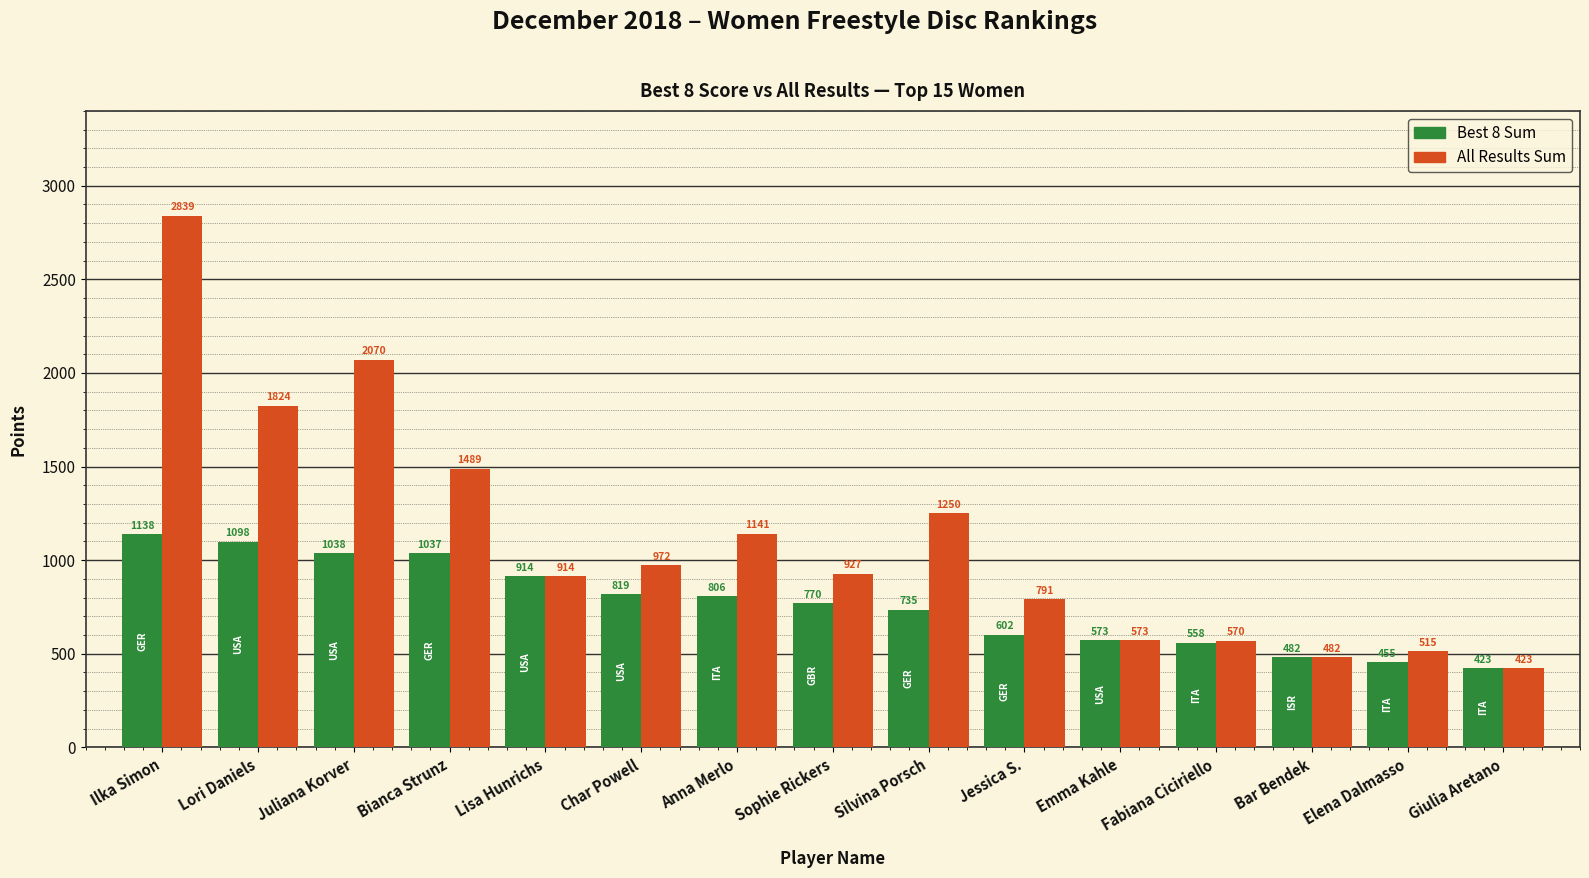

At which category is the sum across all series the highest?

Ilka Simon